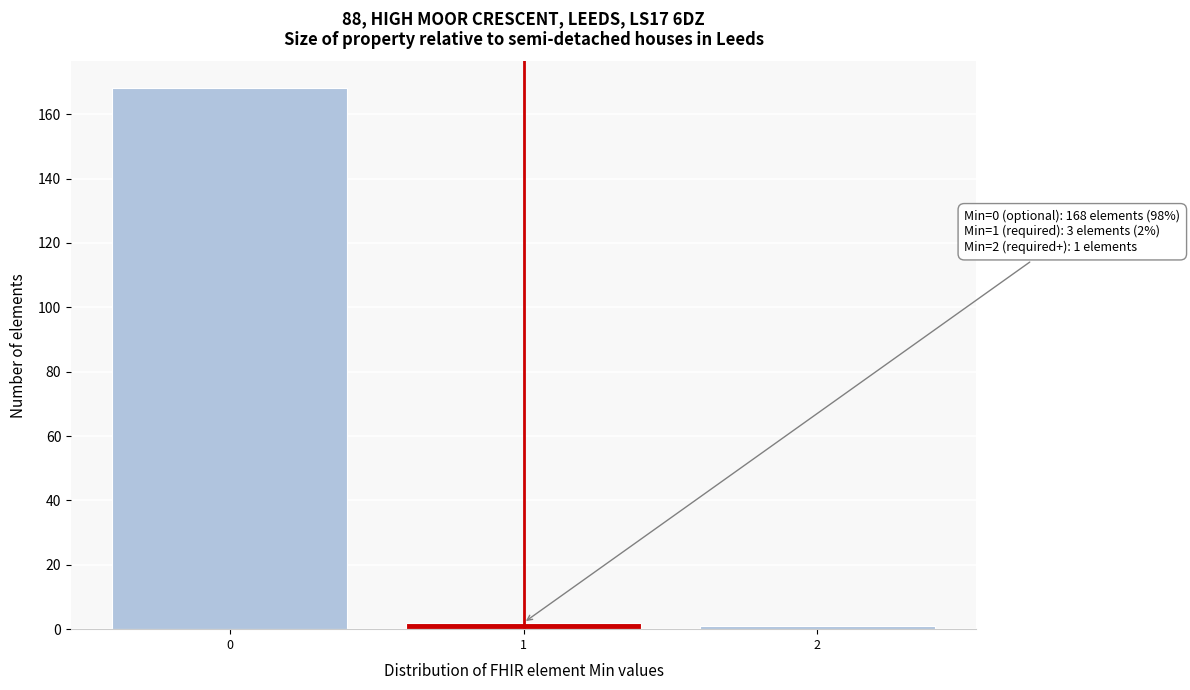

Reading left to right, extract all data points from this chart.

0=168	1=2	2=1